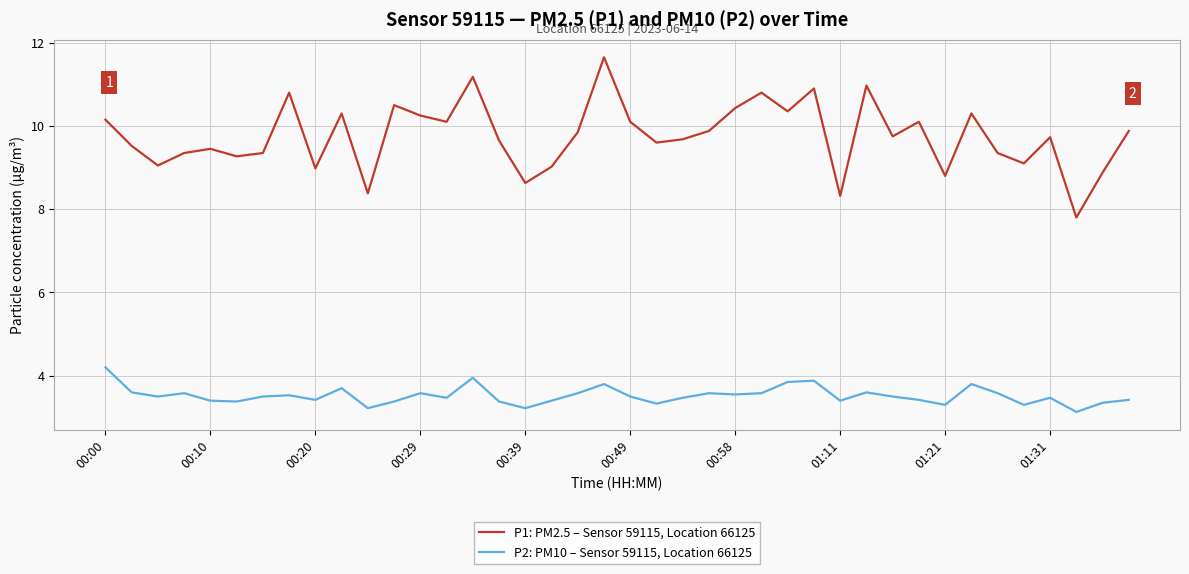

What is the minimum value shown in the chart?

3.1